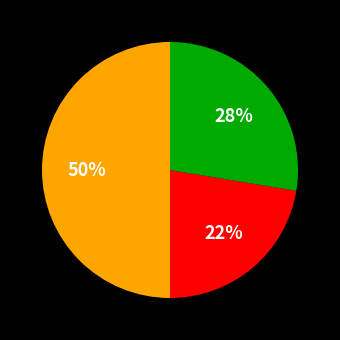

To the nearest percent, what is the average slice percentage?

33%